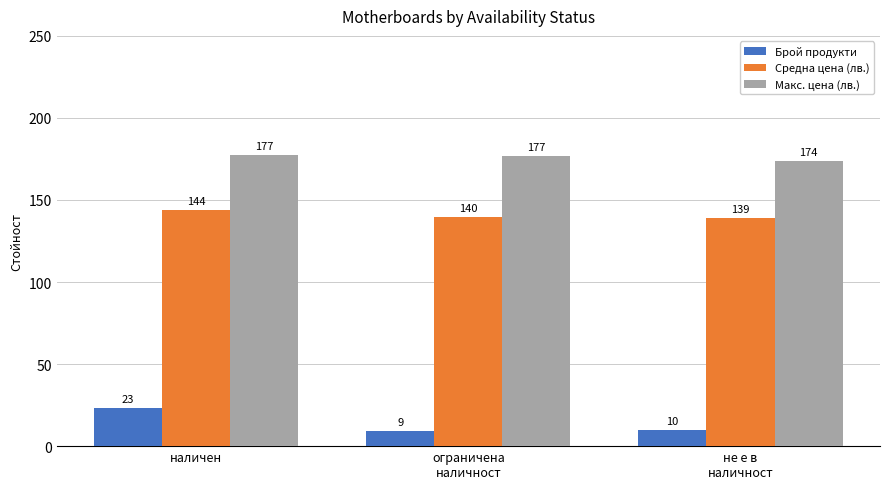

At which label does Брой продукти first exceed 10?

наличен